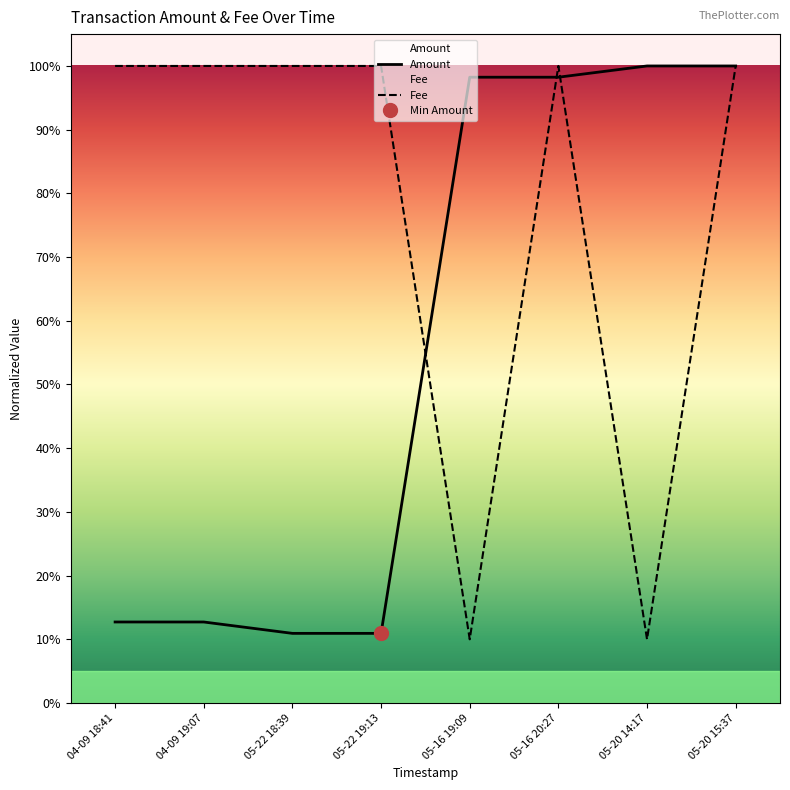

At 05-22 18:39, list the series in order from smallest to largest.

Amount, Fee